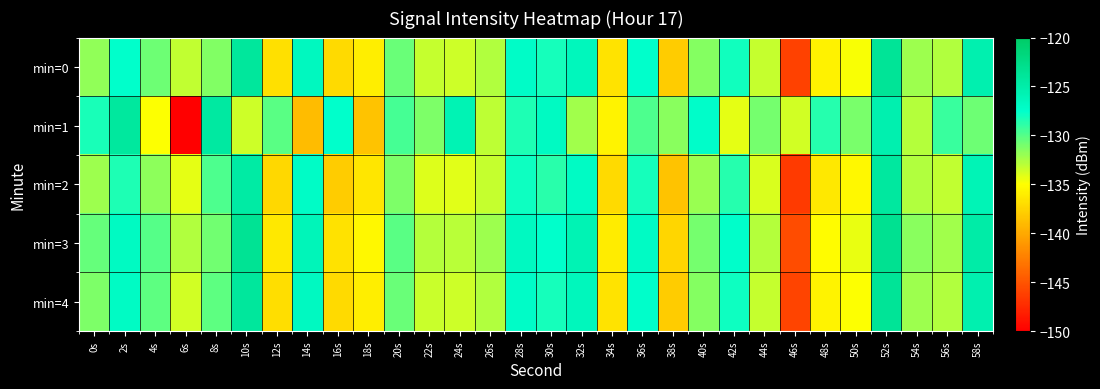

How many data points does each series have?

30